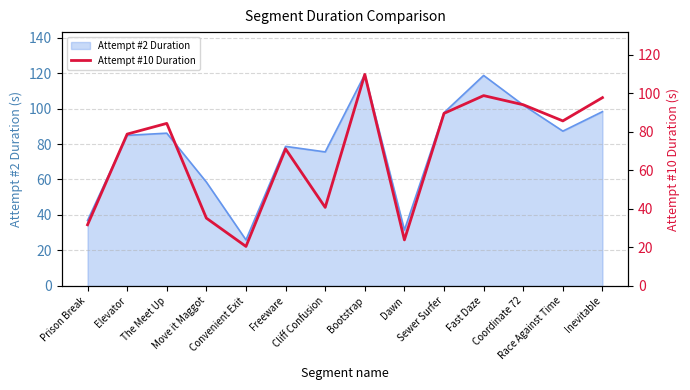

What is the highest value of the Attempt #2 Duration series?

119.2